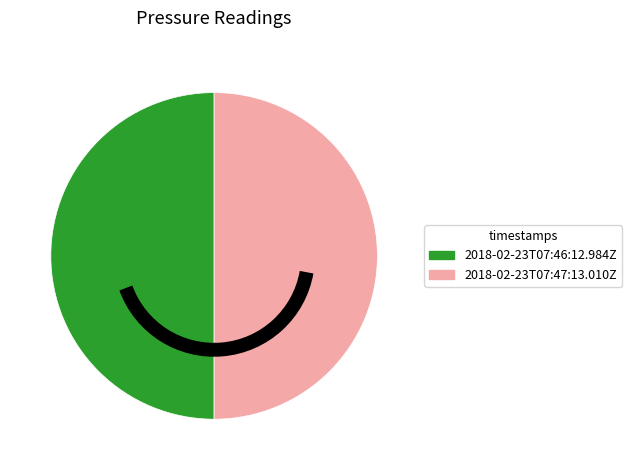

How many slices are in this pie chart?

2